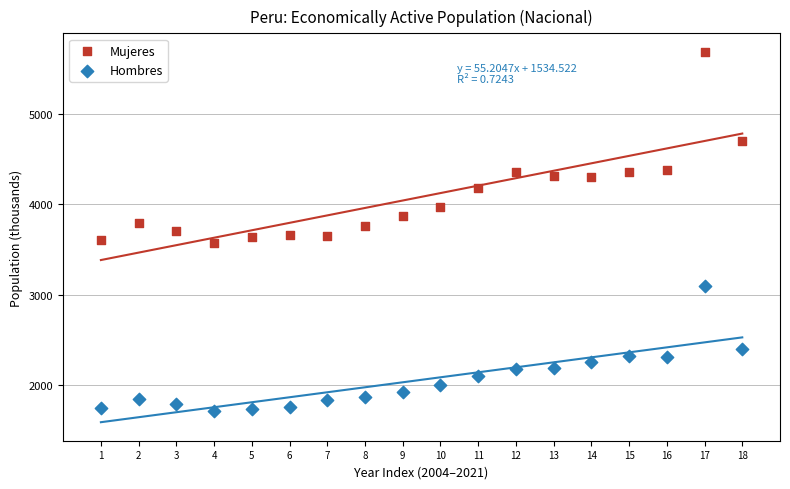

Which series contains the highest Y value?

Mujeres